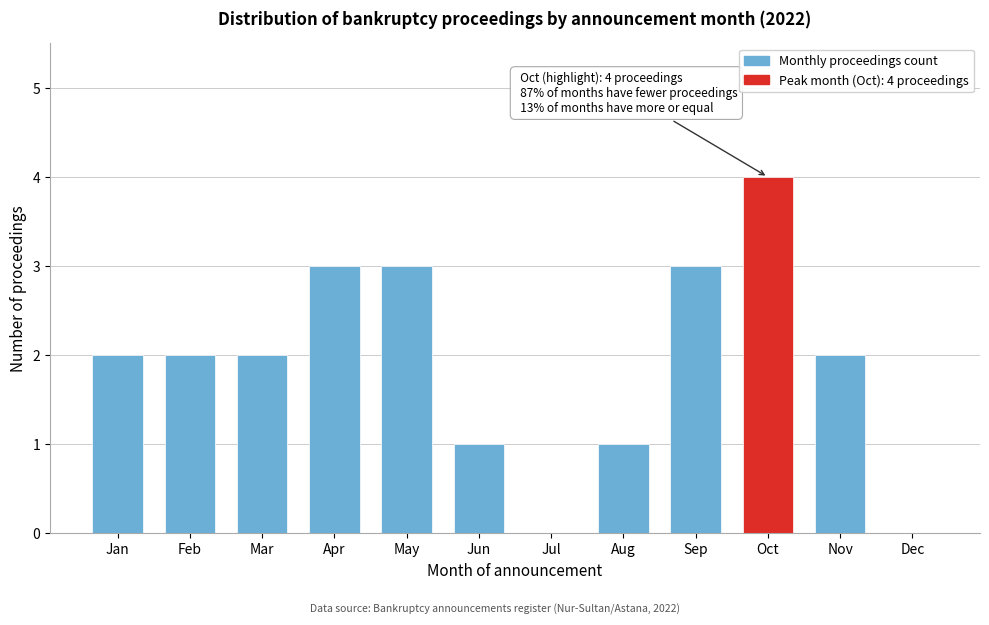

Reading left to right, what are all the values shown in this chart?

Jan=2	Feb=2	Mar=2	Apr=3	May=3	Jun=1	Jul=0	Aug=1	Sep=3	Oct=4	Nov=2	Dec=0